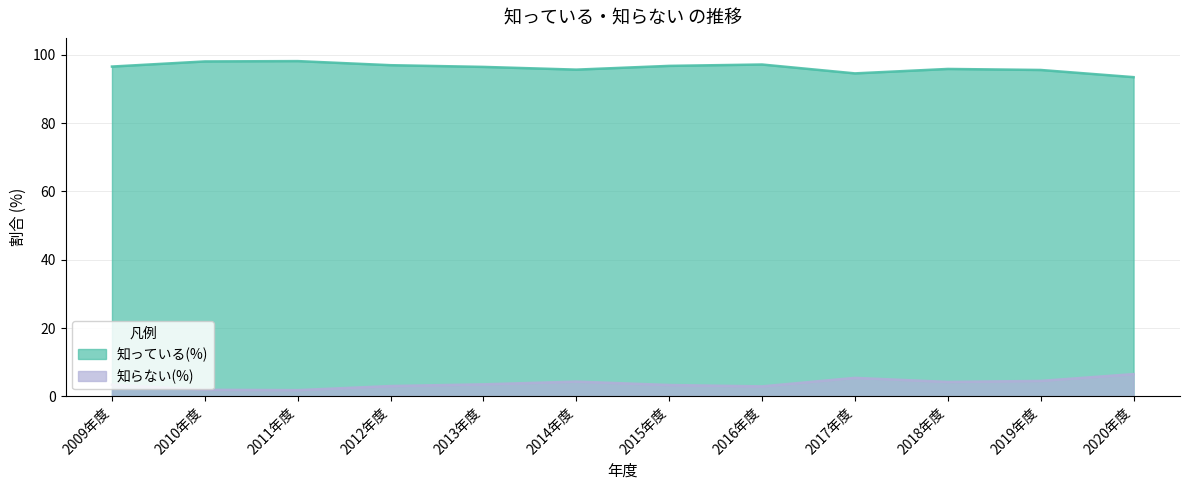

Is it true that 知らない(%) equals 1.7 at 2009年度?

False